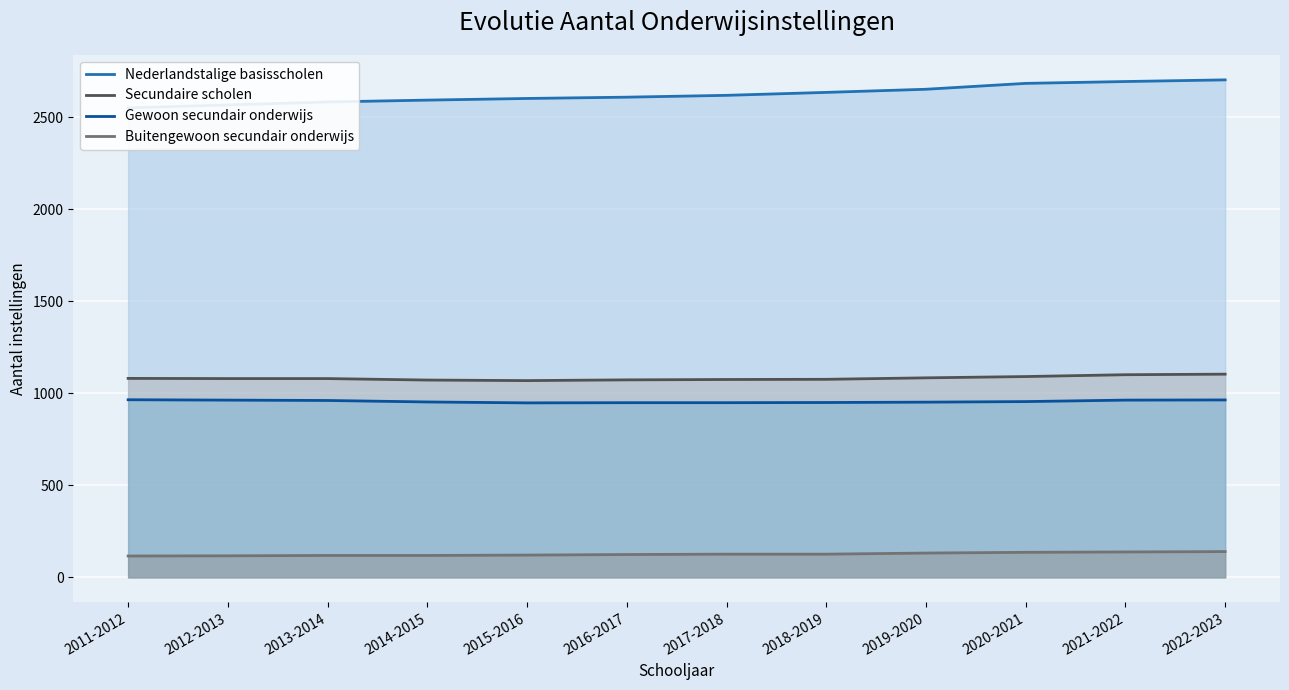

Does the chart display data point markers on the line(s)?

No